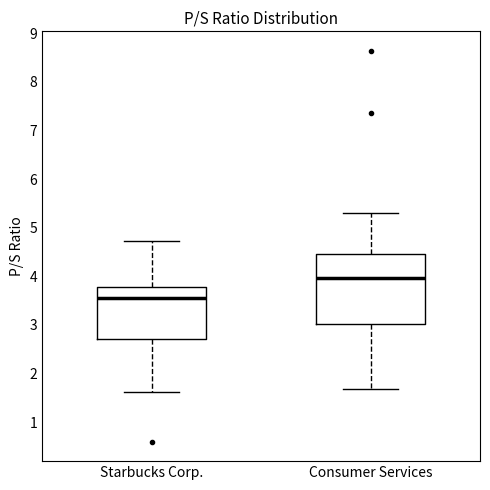

Which box's median line is the lowest?

Starbucks Corp.